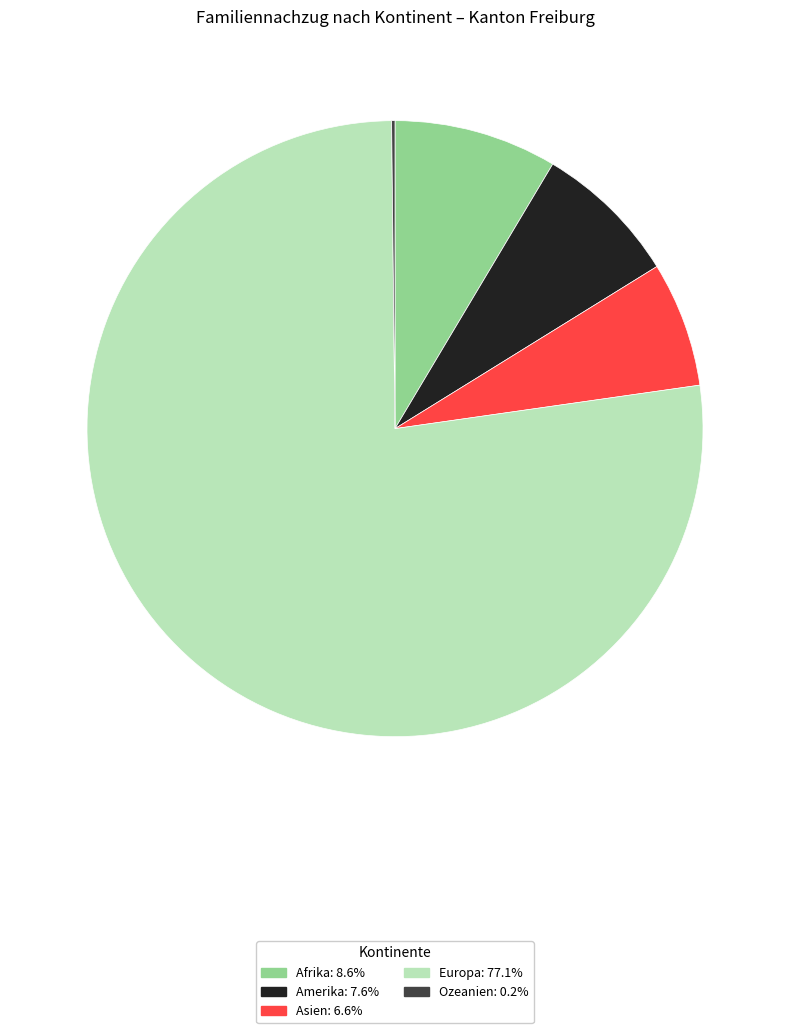

What is the largest slice in the pie chart?

Europa